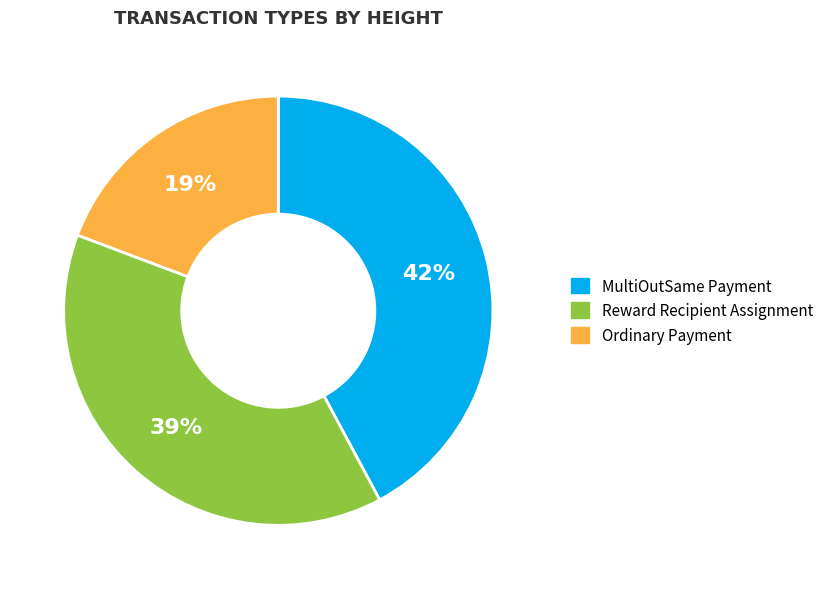

Combined, do Reward Recipient Assignment and Ordinary Payment account for over 50%?

Yes